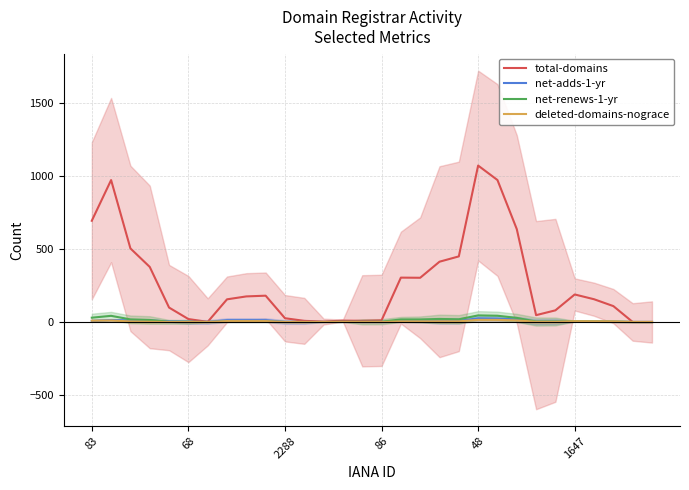

Reading left to right, transcribe all the data shown in this chart.

total-domains: 693.0	971.7	503.7	377.0	98.7	20.0	0.7	155.0	175.0	180.0	25.7	7.7	2.7	9.3	8.0	11.0	303.7	302.7	412.7	449.0	1071.0	972.0	636.0	46.7	79.7	188.3	155.7	108.7	0.0	0.0
net-adds-1-yr: 7.3	13.3	10.7	10.0	4.0	1.0	0.0	12.3	12.3	12.3	0.0	0.0	0.0	0.0	0.3	0.3	6.0	5.7	7.0	7.7	25.0	23.7	17.3	1.3	2.7	5.0	3.7	2.3	0.0	0.0
net-renews-1-yr: 29.3	42.0	17.7	13.7	1.0	1.0	0.0	2.3	2.3	2.3	0.0	0.0	0.0	1.3	1.3	1.7	17.3	17.3	20.7	18.3	45.0	42.7	28.0	3.0	3.3	5.7	4.0	2.3	0.0	0.0
deleted-domains-nograce: 8.7	10.3	3.7	1.7	0.0	0.0	0.0	6.0	6.0	6.0	0.0	0.0	0.0	0.0	0.0	0.0	4.0	4.0	4.7	4.3	14.3	14.3	10.7	1.3	1.3	5.3	4.7	4.0	0.0	0.0